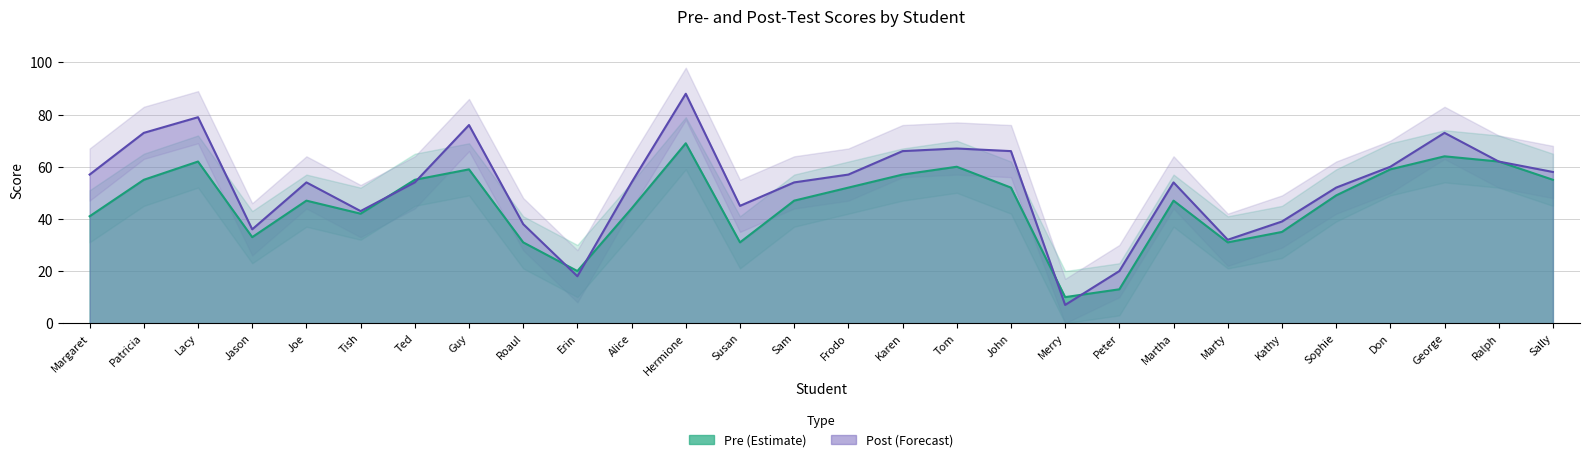

At which category is the sum across all series the highest?

Hermione